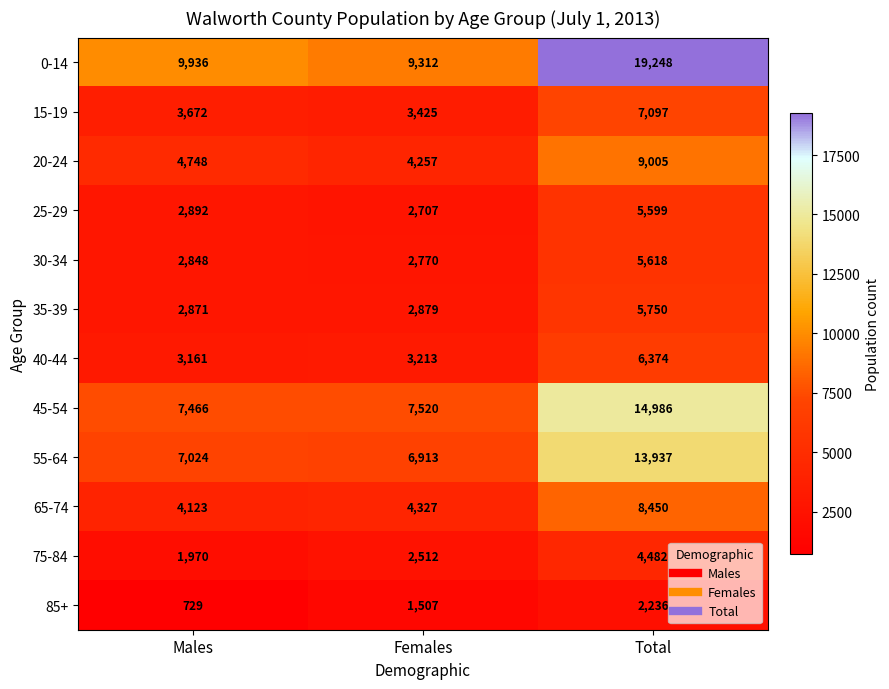

At which label is 85+ closest to 1482?

Females